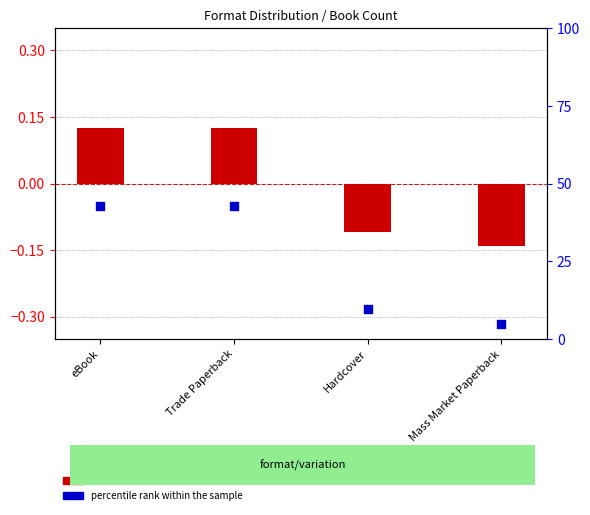

At how many categories does at least one series exceed 13?

2